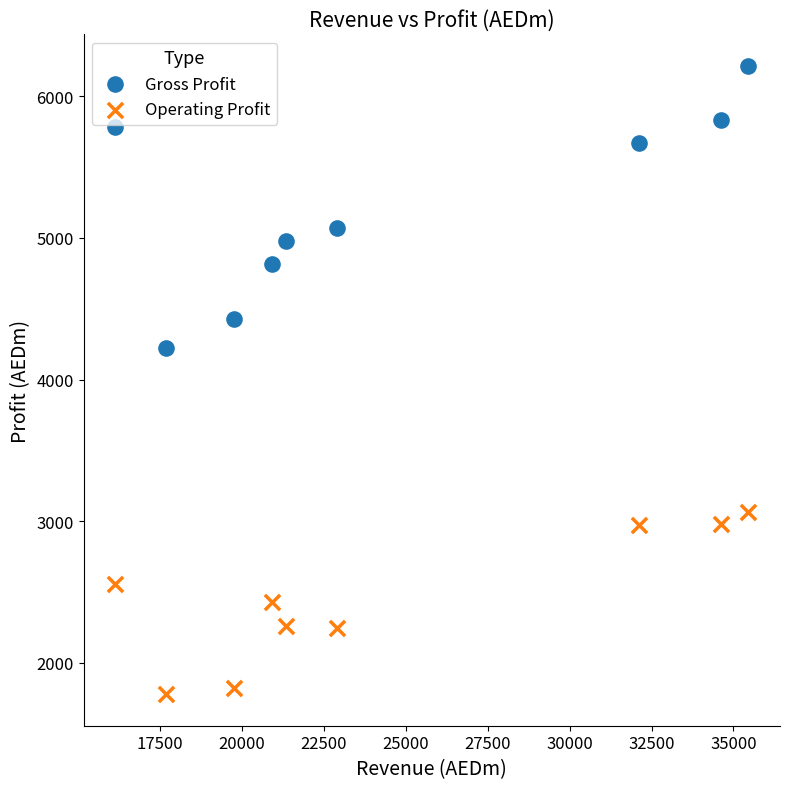

Which series has the largest Y range (max minus min)?

Gross Profit